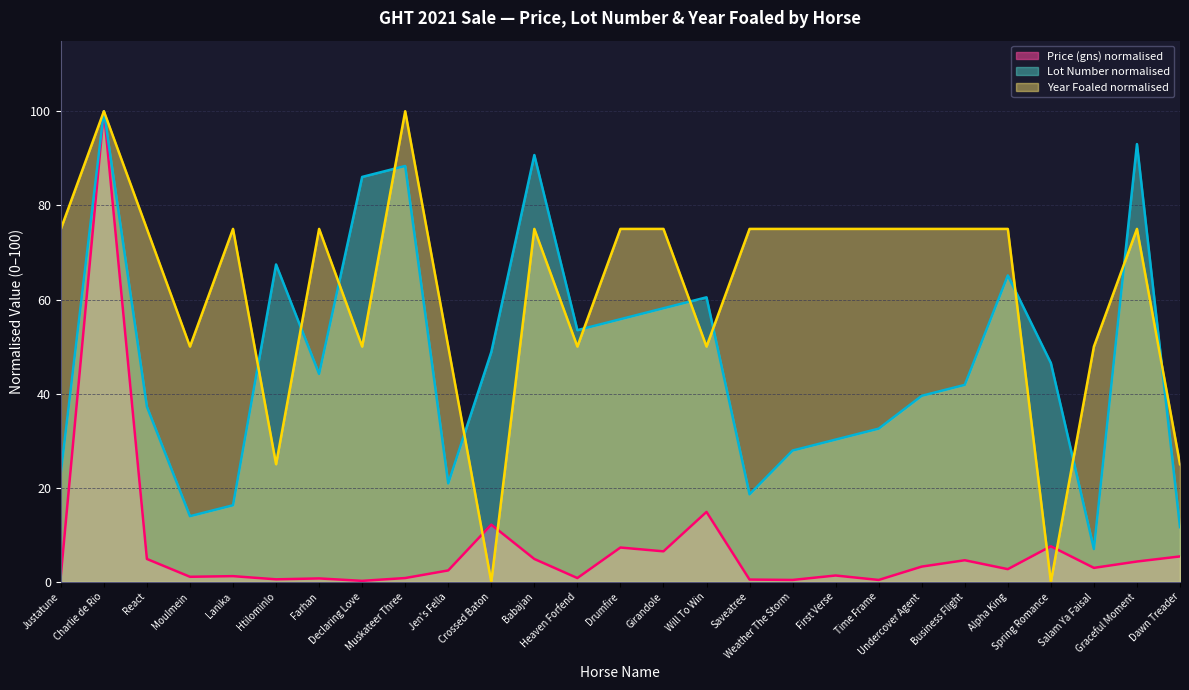

Where is the first local minimum for Year Foaled?

Moulmein